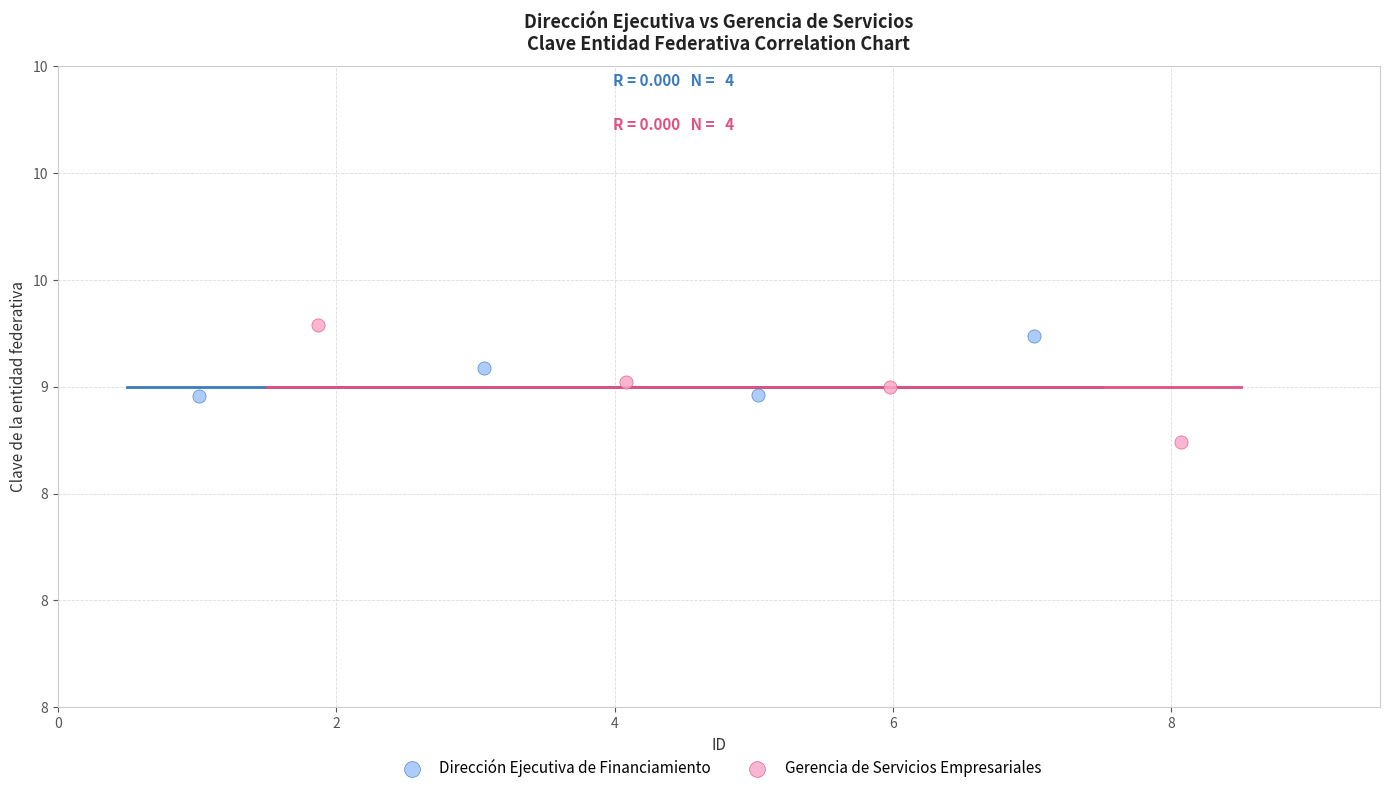

Which series reaches the minimum Y coordinate?

Gerencia de Servicios Empresariales